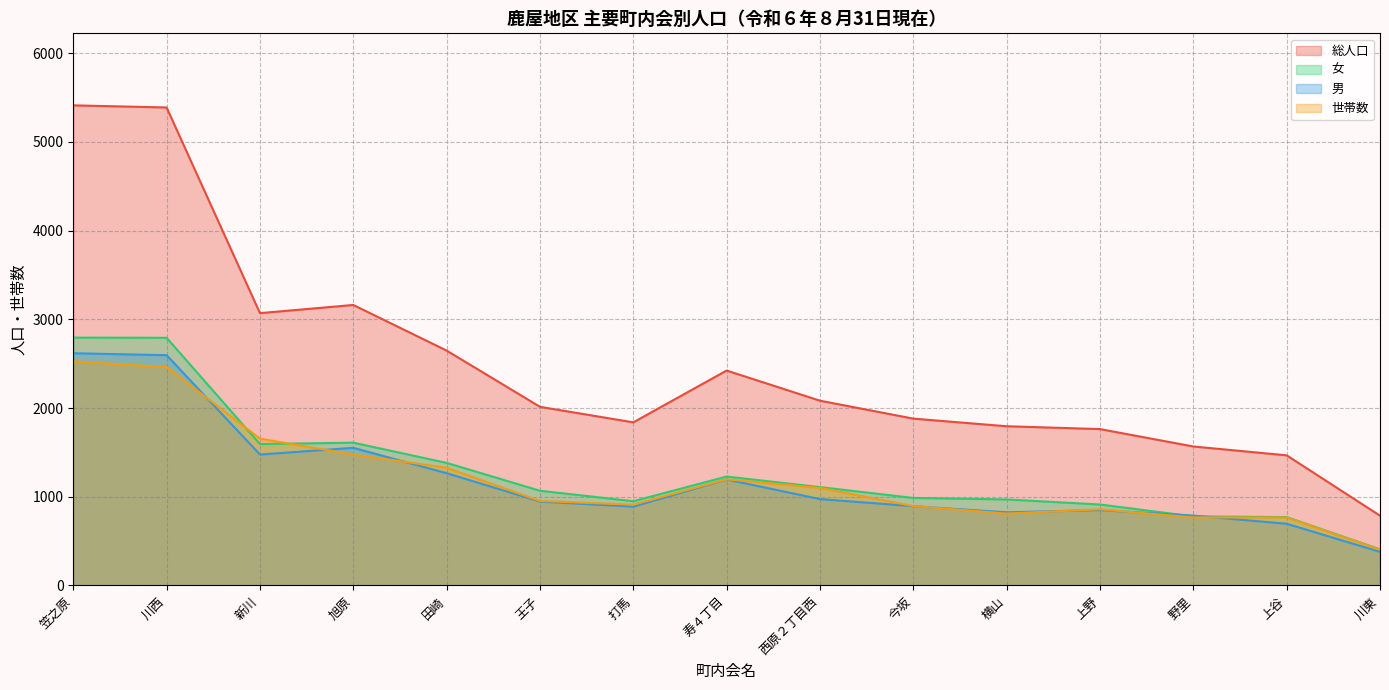

What is the difference between the highest and lowest values at 西原２丁目西?

1109